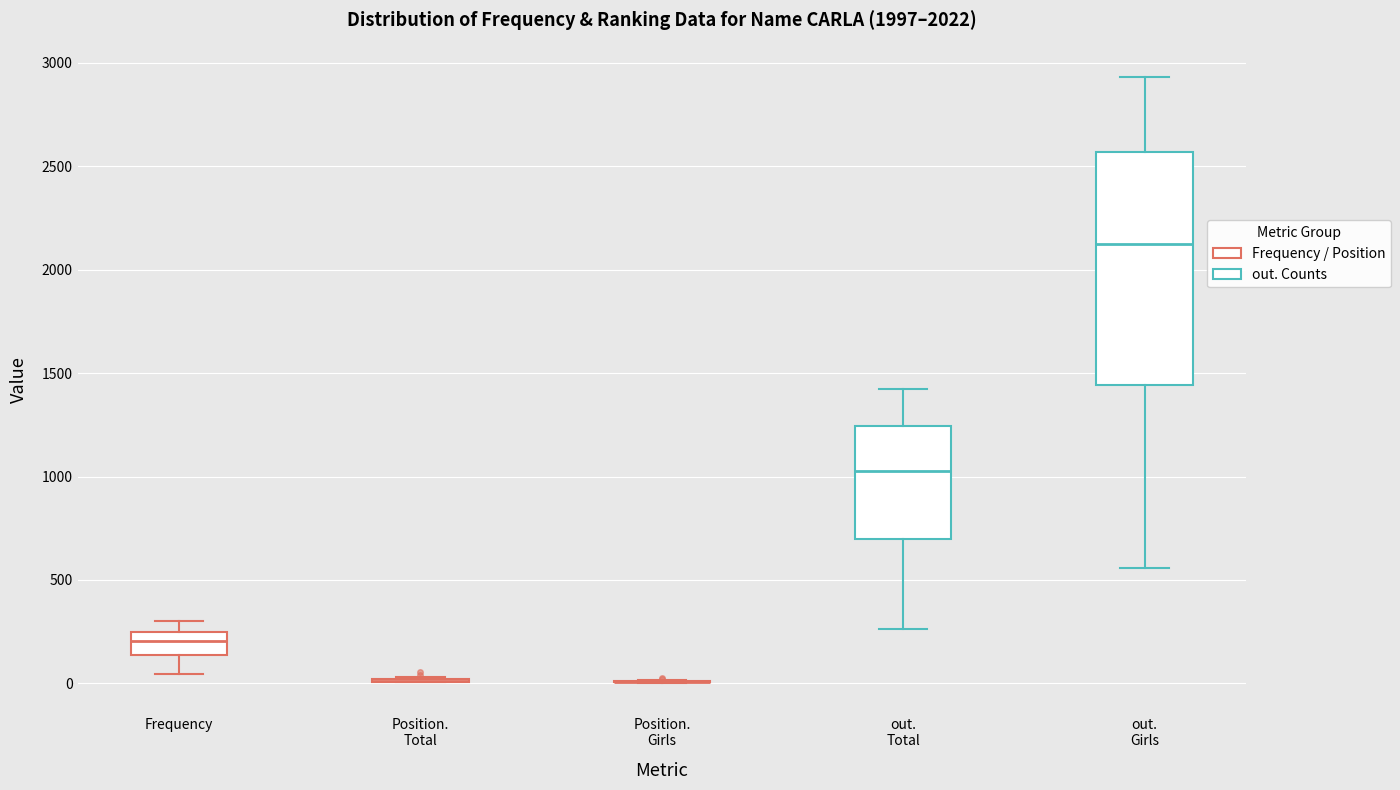

Which box is the tallest, from its lower edge to its upper edge?

out. Girls